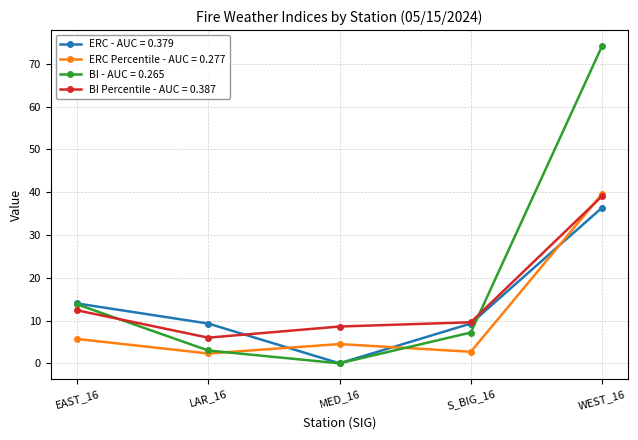

What is the maximum value for ERC Percentile - AUC = 0.277?

39.6